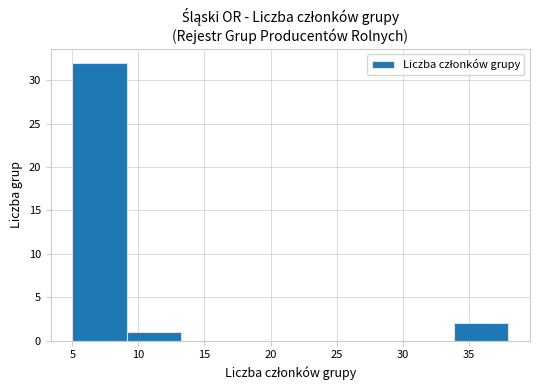

Over which range of the x-axis is the bar tallest?

5.0 to 9.0